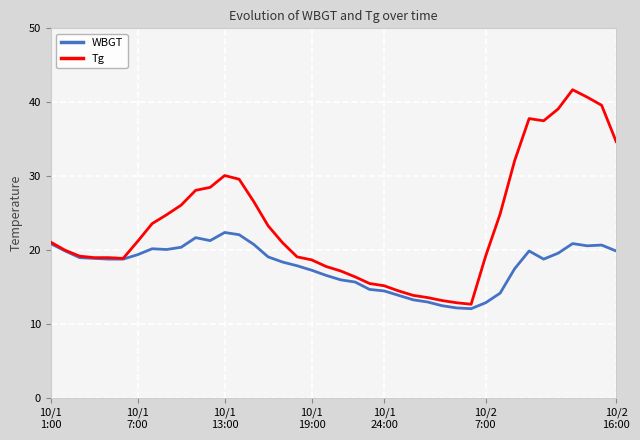

List the series in order of their peak value, highest first.

Tg, WBGT